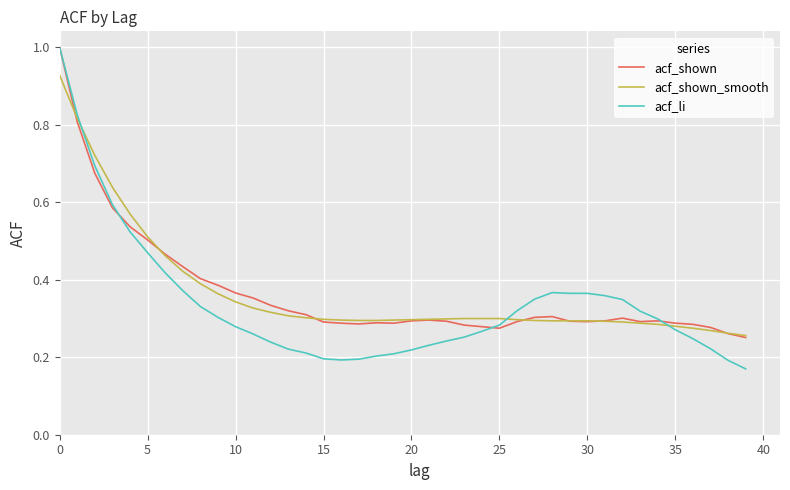

What is the greatest value displayed?

1.0